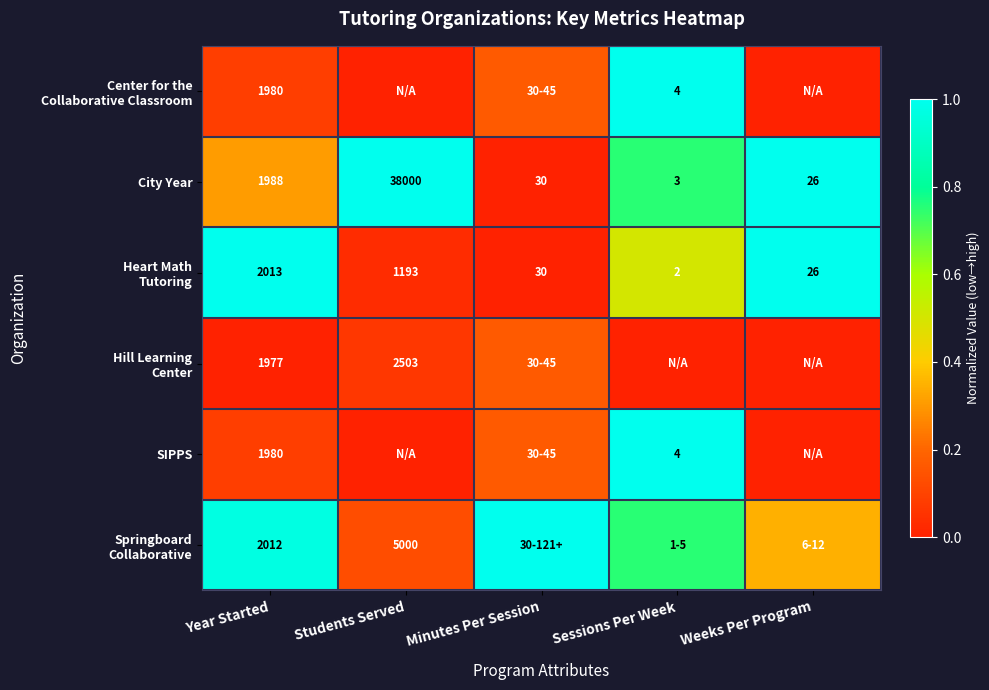

How many data points does each series have?

5